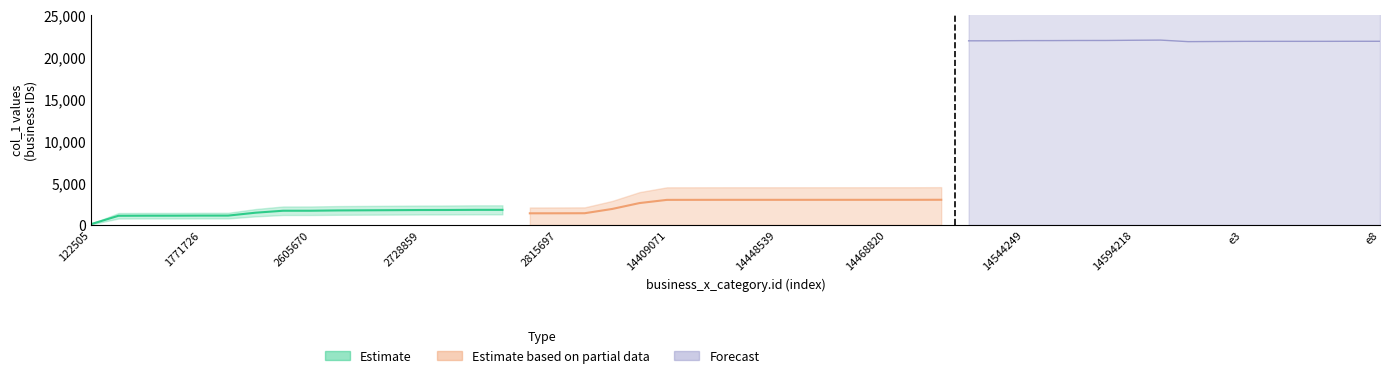

Reading left to right, what are all the values shown in this chart?

Estimate: 99.7	1092.6	1102.3	1103.7	1114.5	1115.6	1459.1	1692.3	1693.5	1729.7	1744.7	1760.8	1777.8	1783.4	1799.0	1800.0
Estimate based on partial data: 1386.8	1389.6	1397.1	1904.2	2606.6	2986.9	2989.3	2991.4	2991.7	2991.8	2991.9	2992.7	2992.8	2994.3	2994.5	3000.0
Forecast: 21914.0	21917.4	21937.8	21941.0	21953.2	21954.7	21982.2	22000.0	21817.0	21833.9	21849.7	21852.0	21852.3	21853.2	21859.0	21859.8